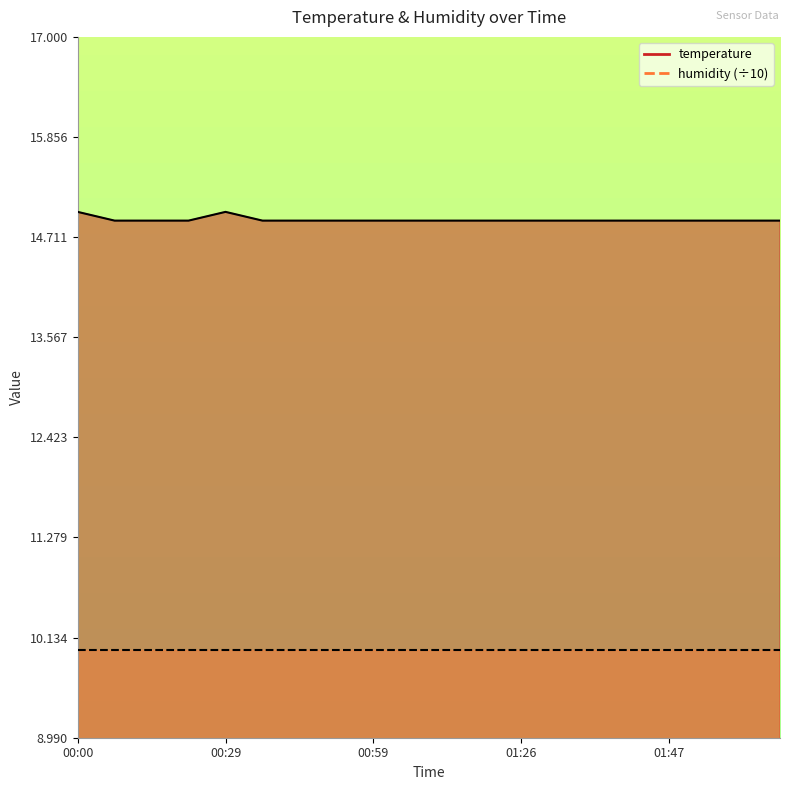

What position from the right is 01:04?

11